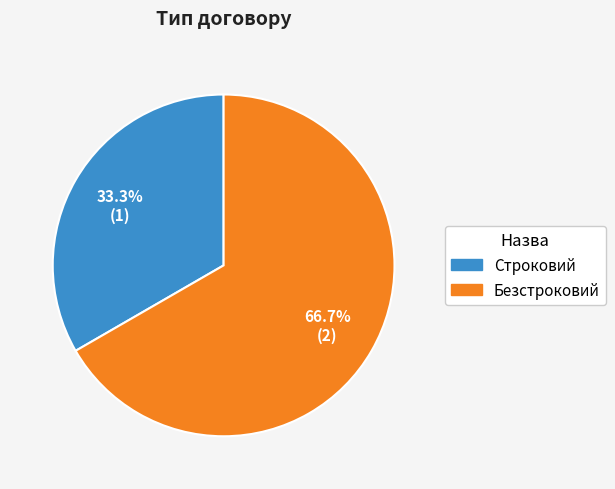

To the nearest percent, what is the average slice percentage?

50%